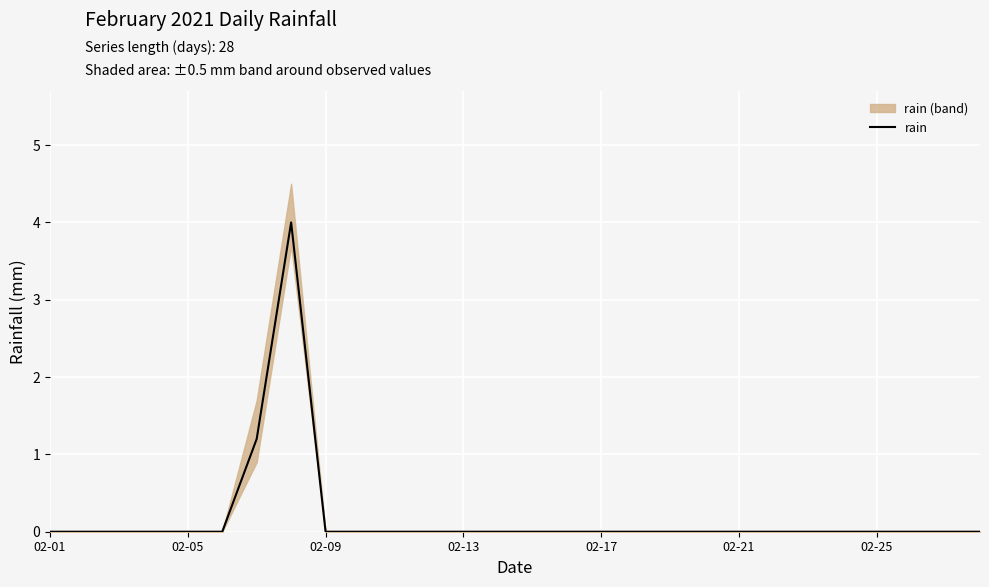

Is this an area chart (filled region under the line)?

No